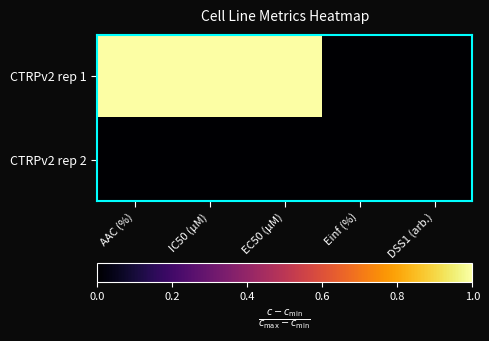

Reading left to right, transcribe all the data shown in this chart.

CTRPv2 rep 1: AAC (%)=1	IC50 (µM)=1	EC50 (µM)=1	Einf (%)=0	DSS1 (arb.)=0
CTRPv2 rep 2: AAC (%)=0	IC50 (µM)=0	EC50 (µM)=0	Einf (%)=0	DSS1 (arb.)=0